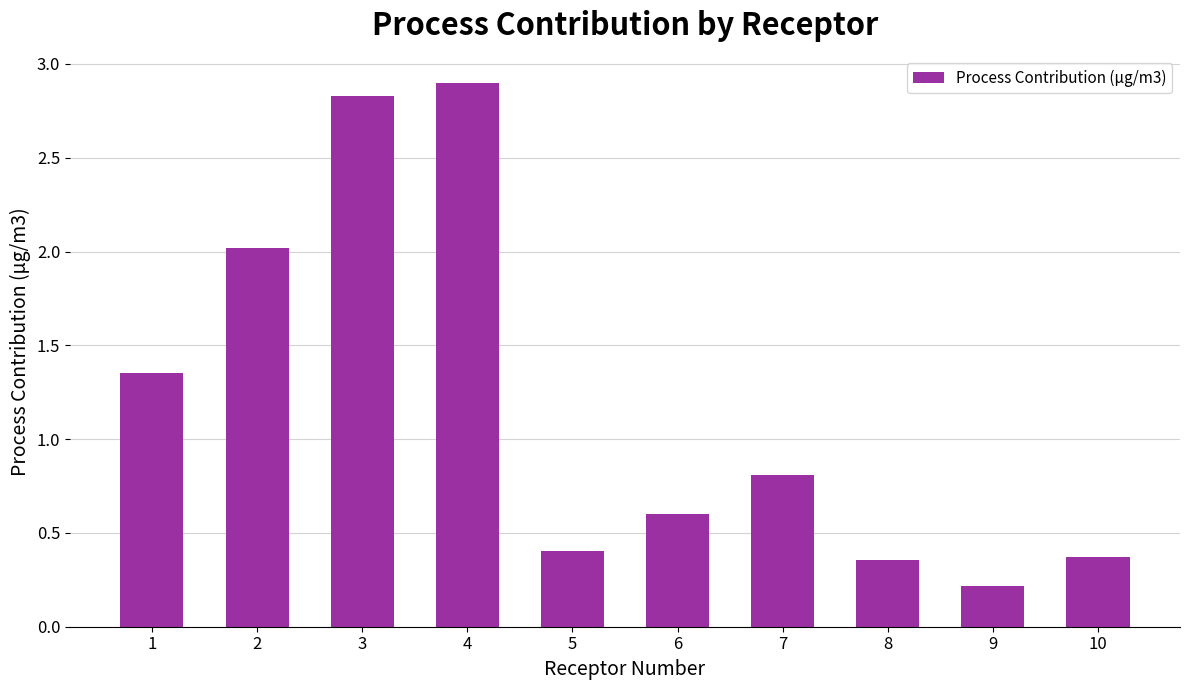

What is the difference between the maximum and minimum values?

2.7